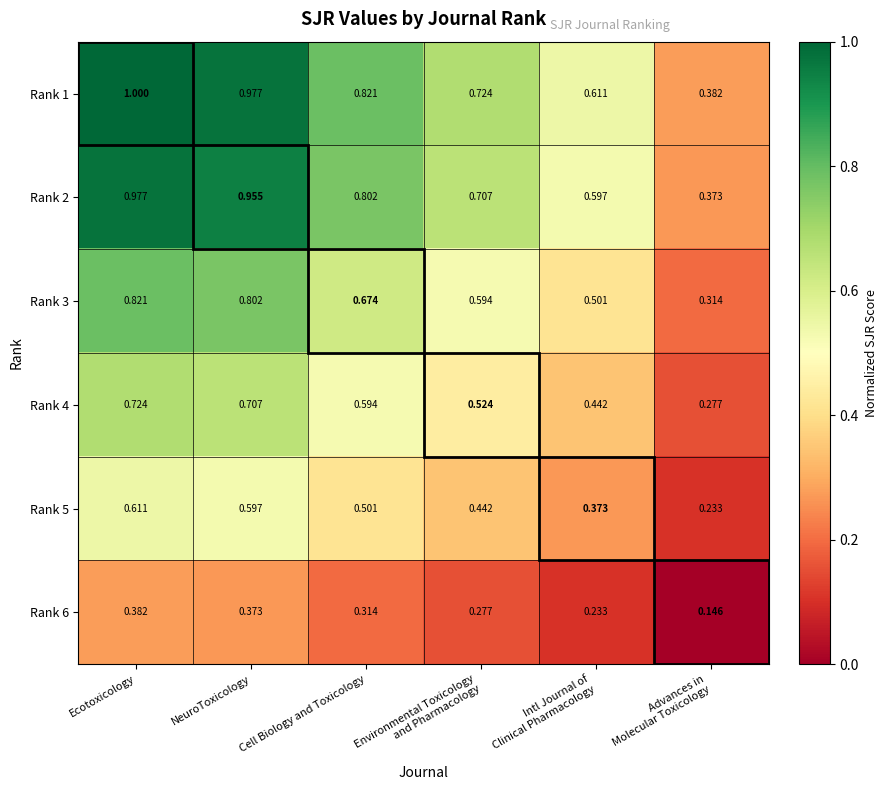

At which label does Rank 6 reach its peak?

Ecotoxicology